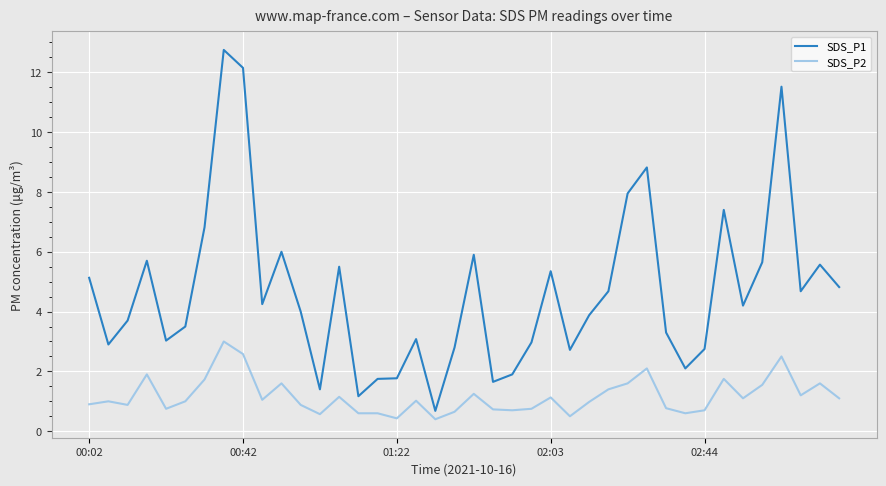

What is the minimum value for SDS_P1?

0.7